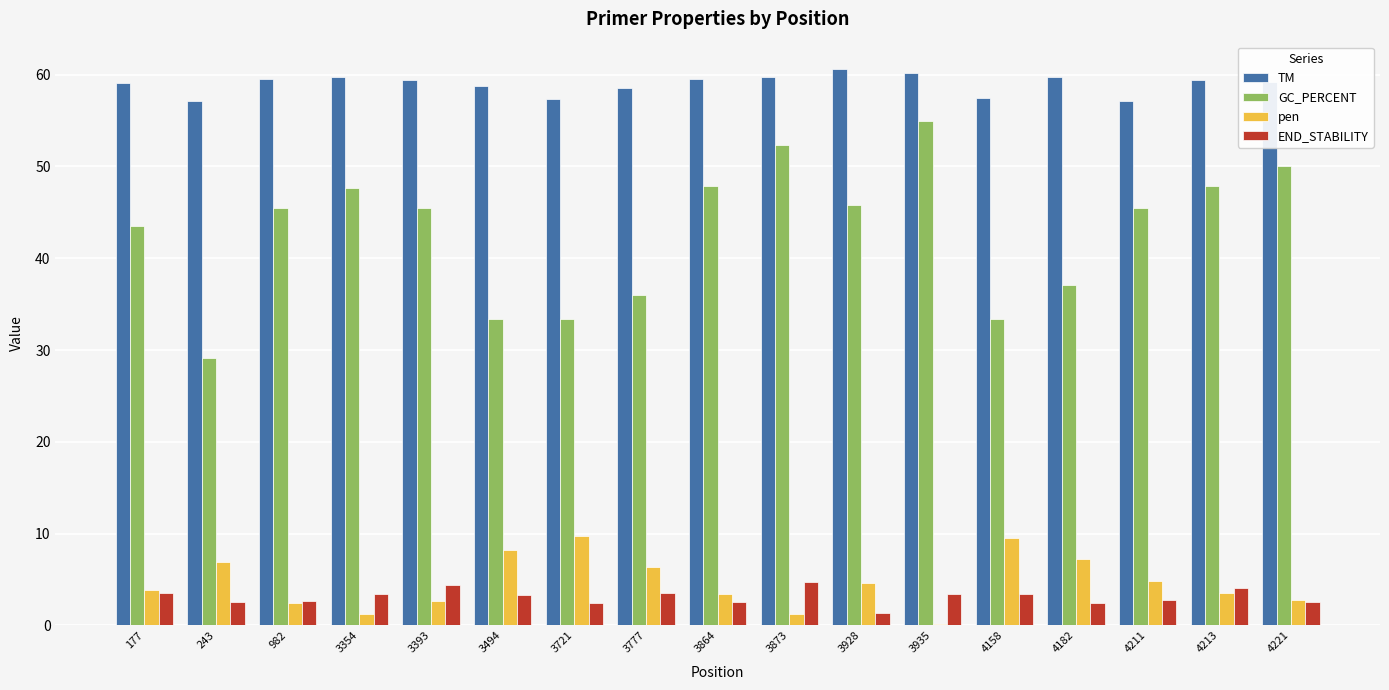

Which series changed the most between 3721 and 4211?

GC_PERCENT